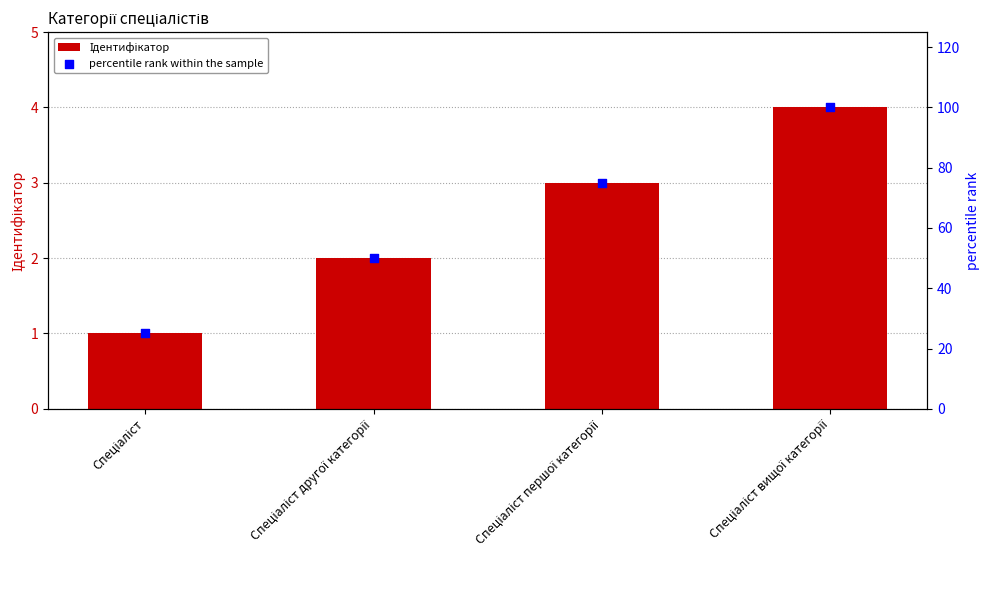

At how many categories does at least one series exceed 42?

3